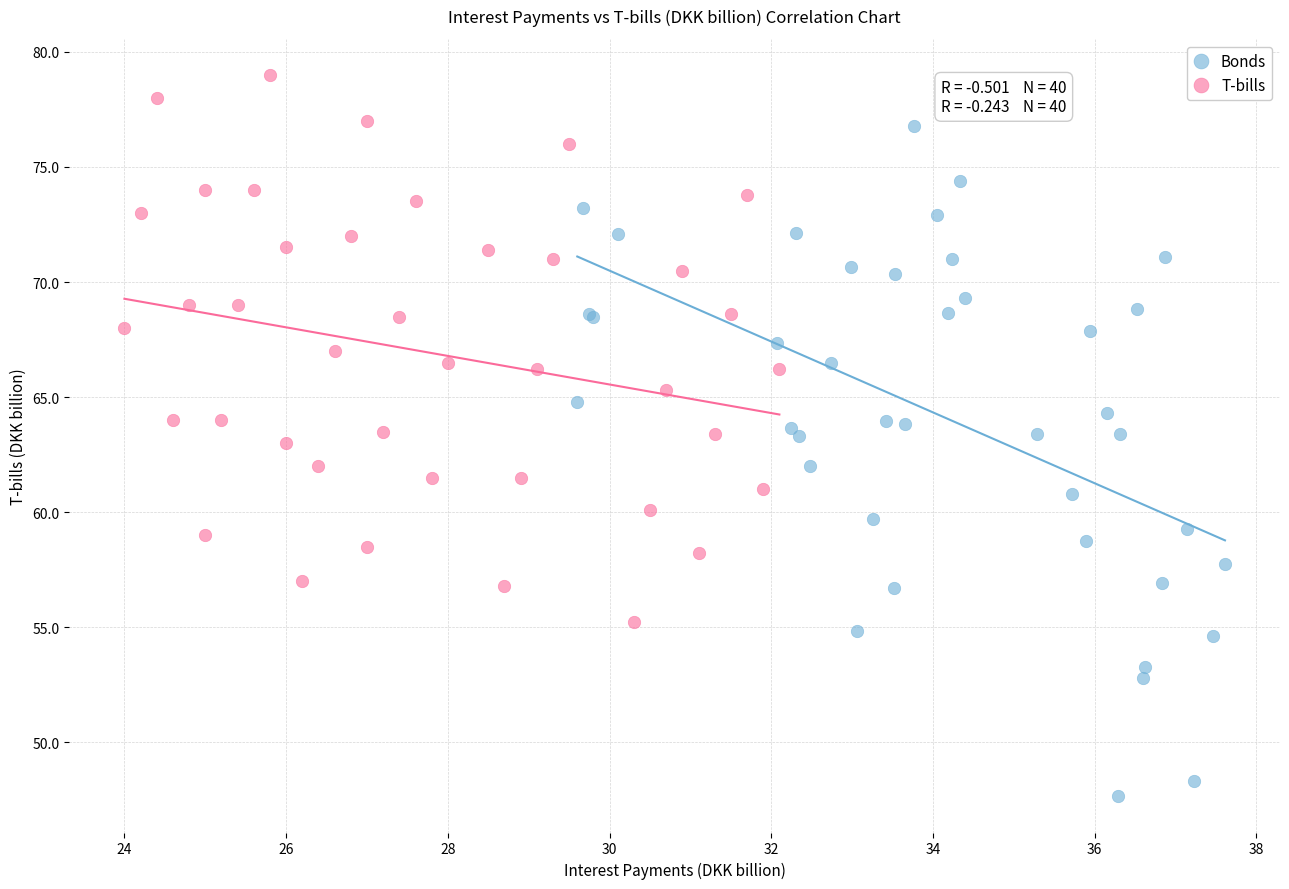

Which series reaches the minimum Y coordinate?

Bonds